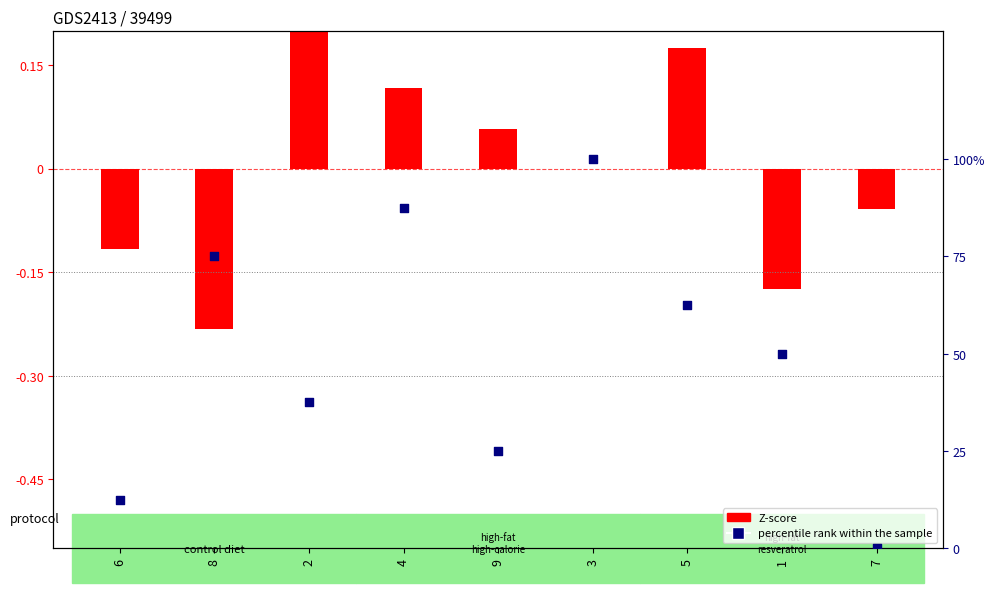

What are all the series names shown in the legend?

Z-score, percentile rank within the sample